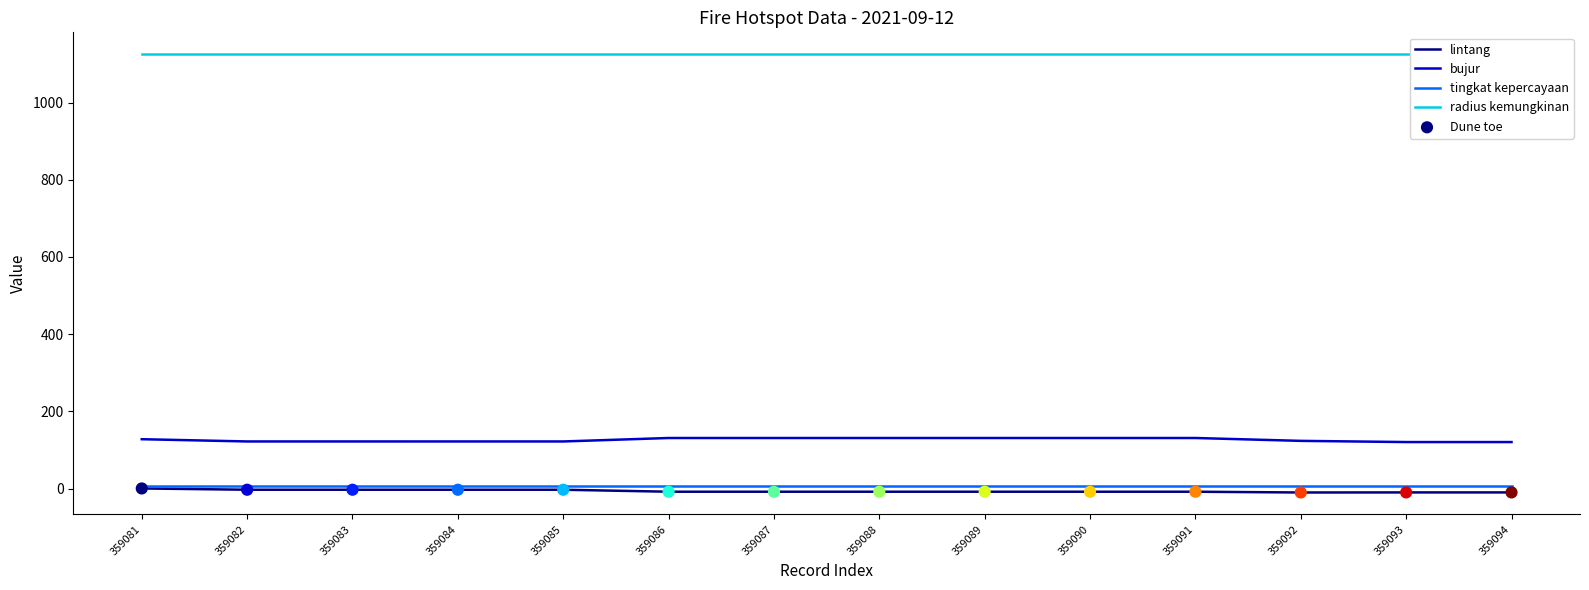

At how many categories does at least one series exceed 412?

14